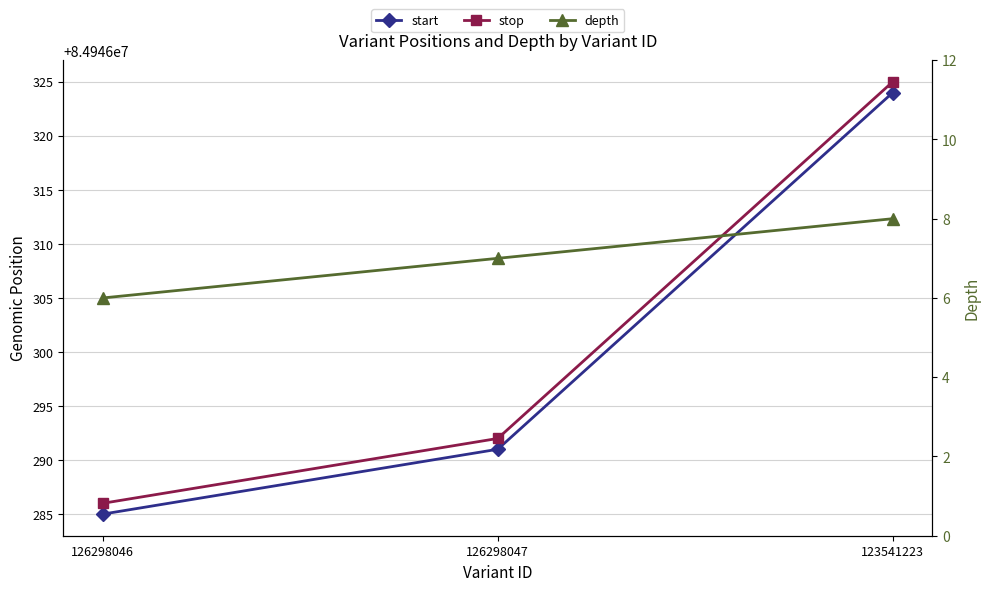

What is the average value of the depth series?

7